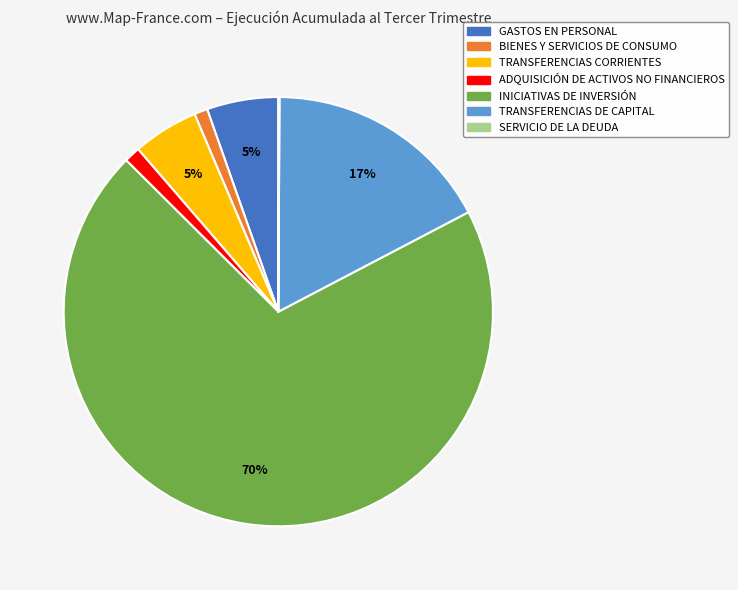

Which has a higher value, TRANSFERENCIAS DE CAPITAL or INICIATIVAS DE INVERSIÓN?

INICIATIVAS DE INVERSIÓN